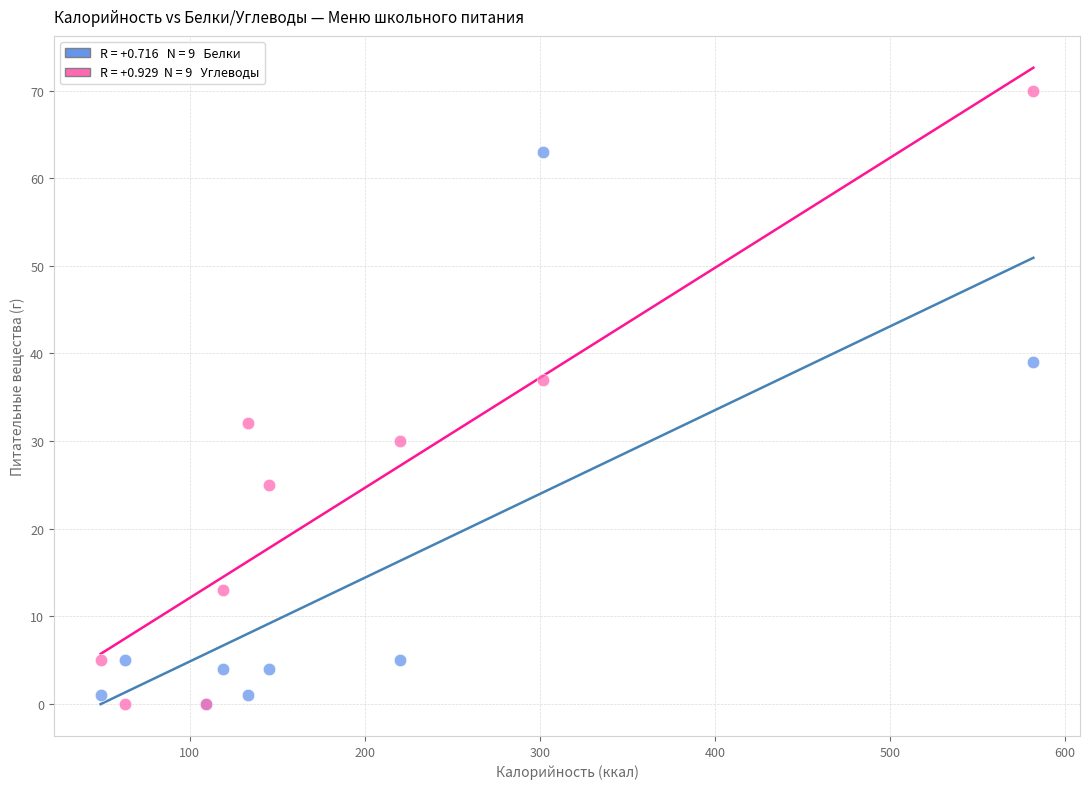

Across all series, what Y value is closest to 35?

37